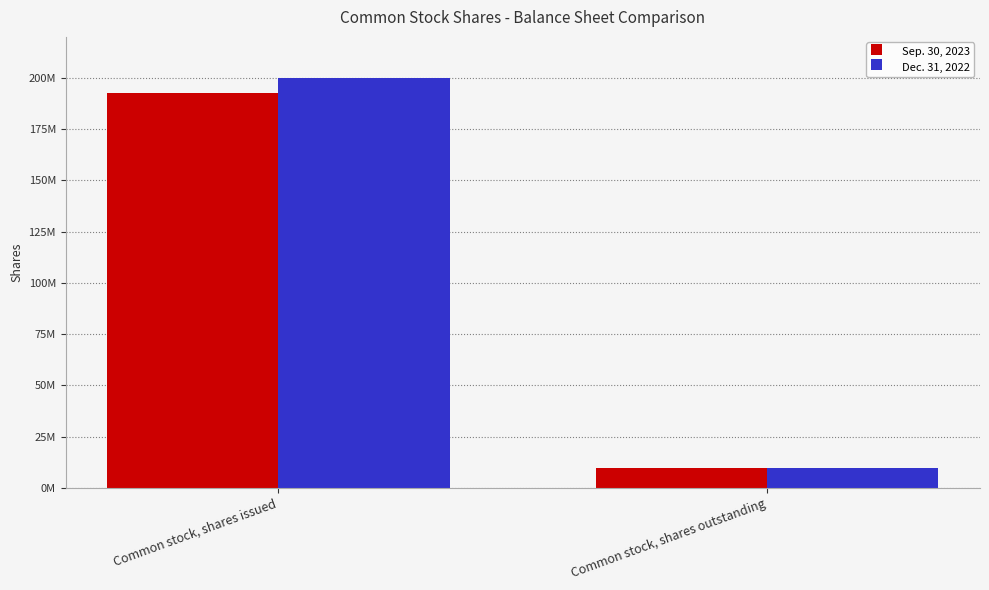

Reading right to left, extract all data points from this chart.

Sep. 30, 2023: 9430535	192382419
Dec. 31, 2022: 9430535	200000000